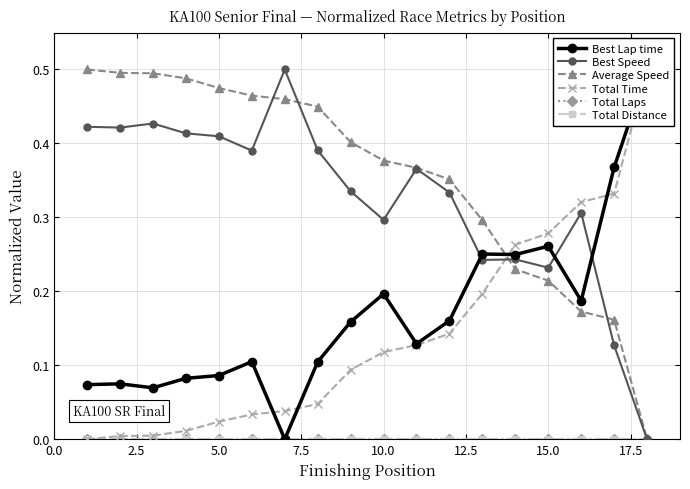

What is the difference between the maximum and minimum values in the Total Time series?

0.5